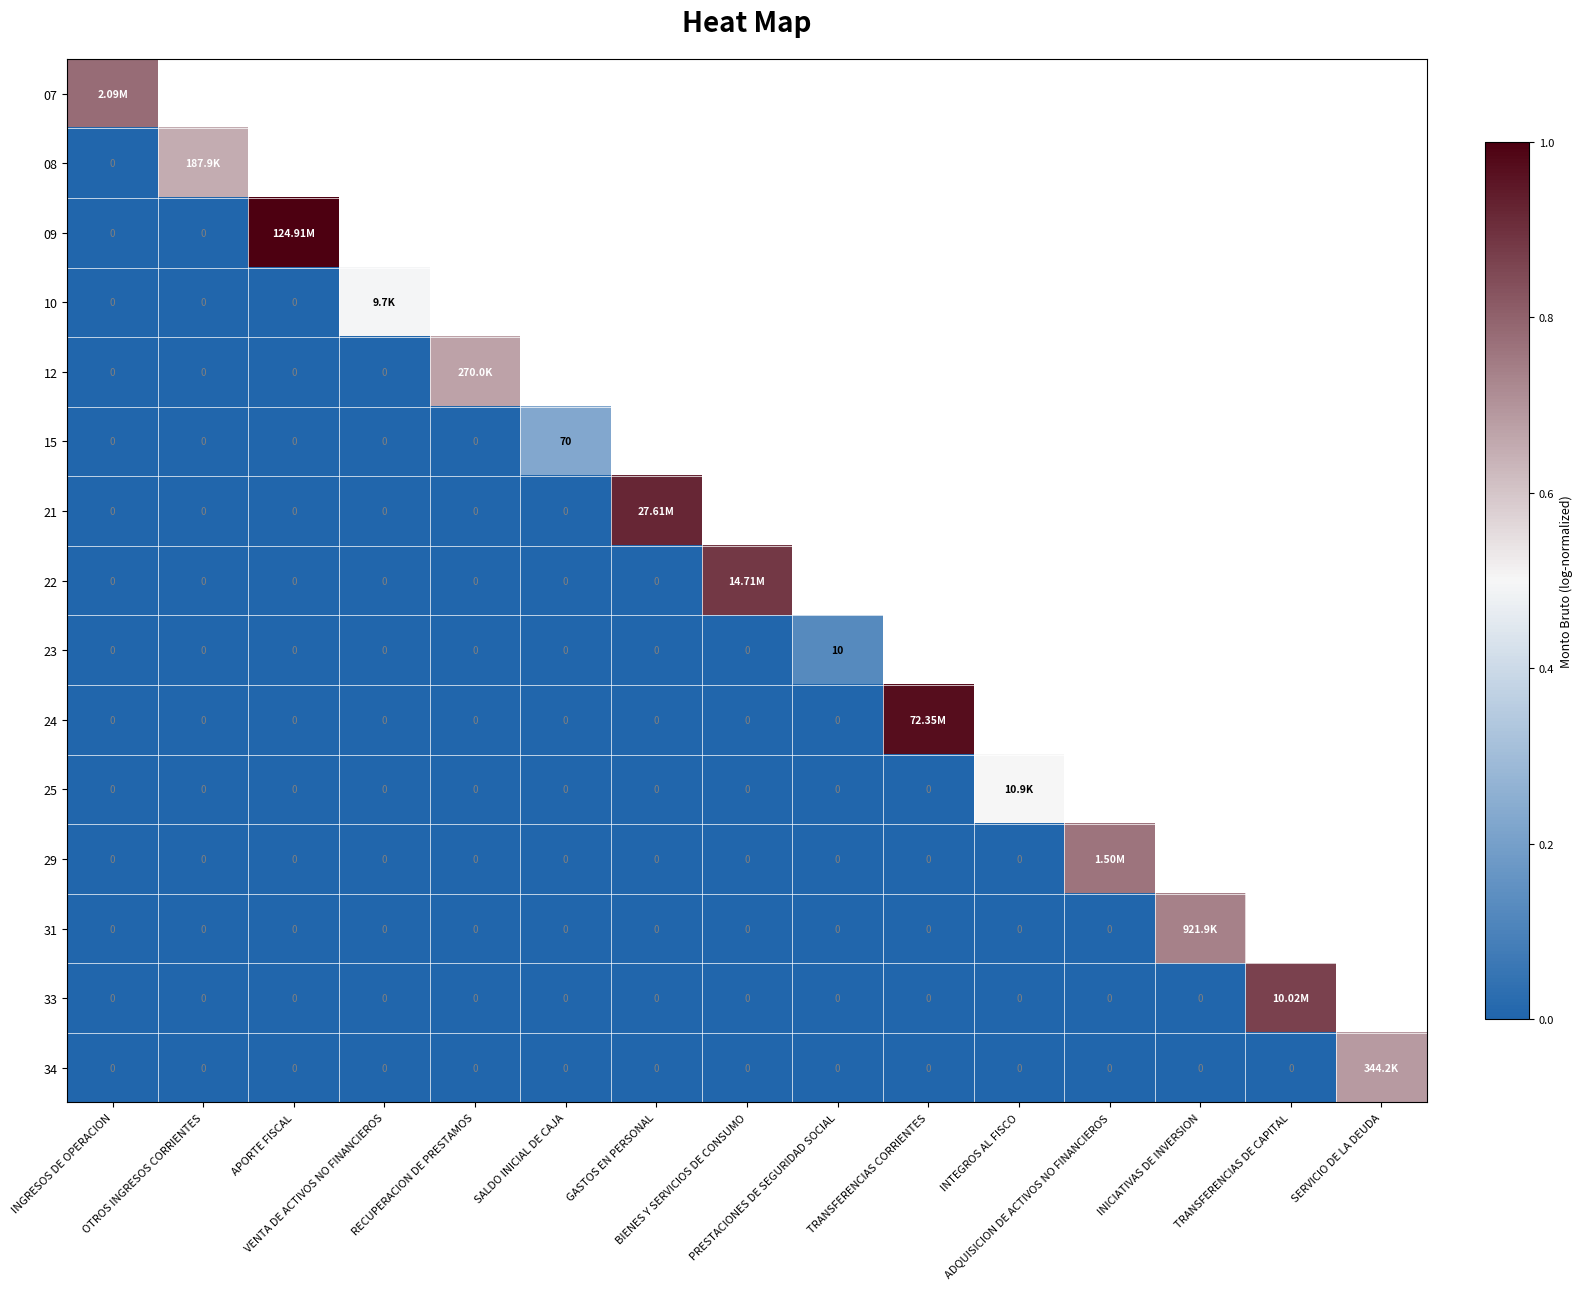

Is the value of 10 at ADQUISICION DE ACTIVOS NO FINANCIEROS greater than the value of 23 at RECUPERACION DE PRESTAMOS?

No